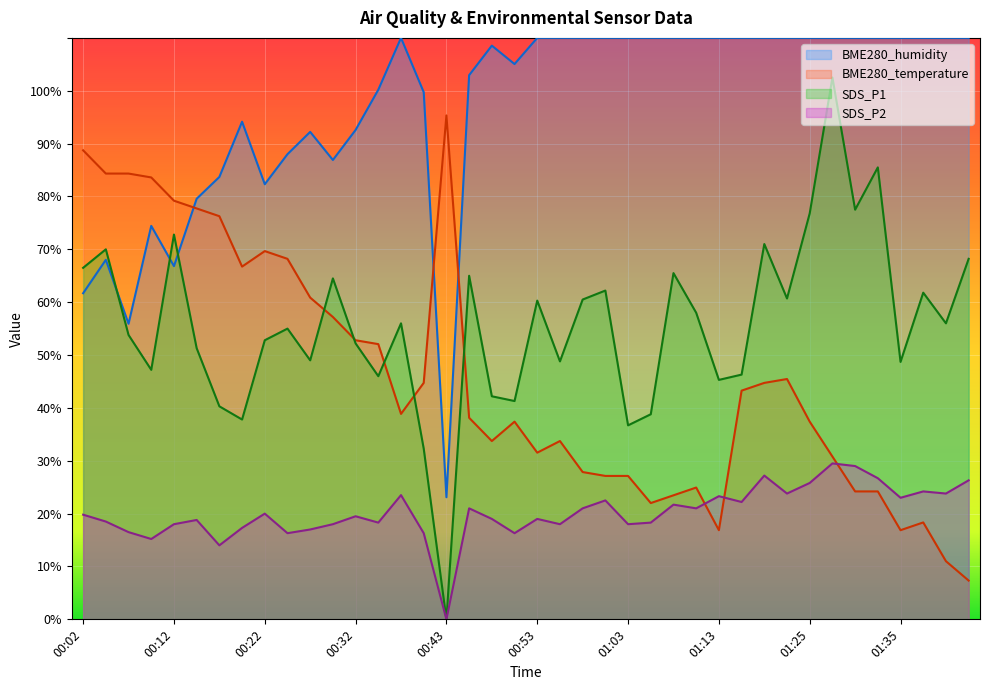

Between 01:27 and 01:43, which series saw the biggest shift?

SDS_P1